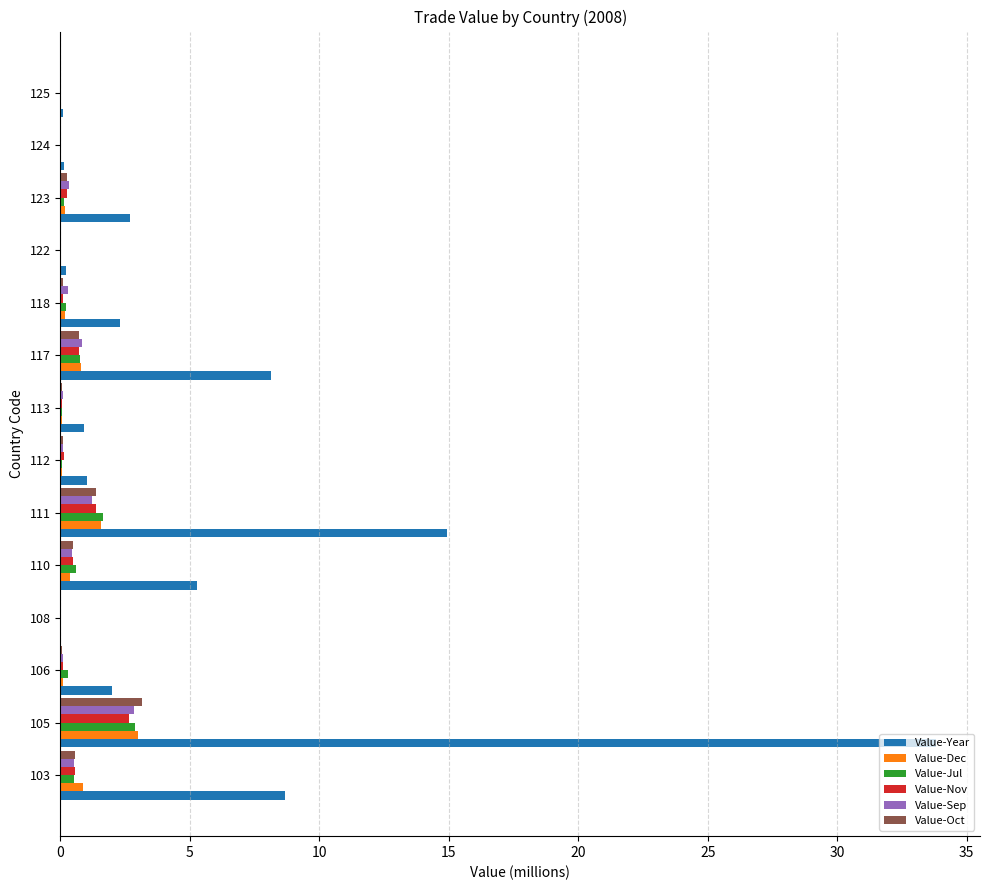

What is the sum of all Value-Oct values?

6.9